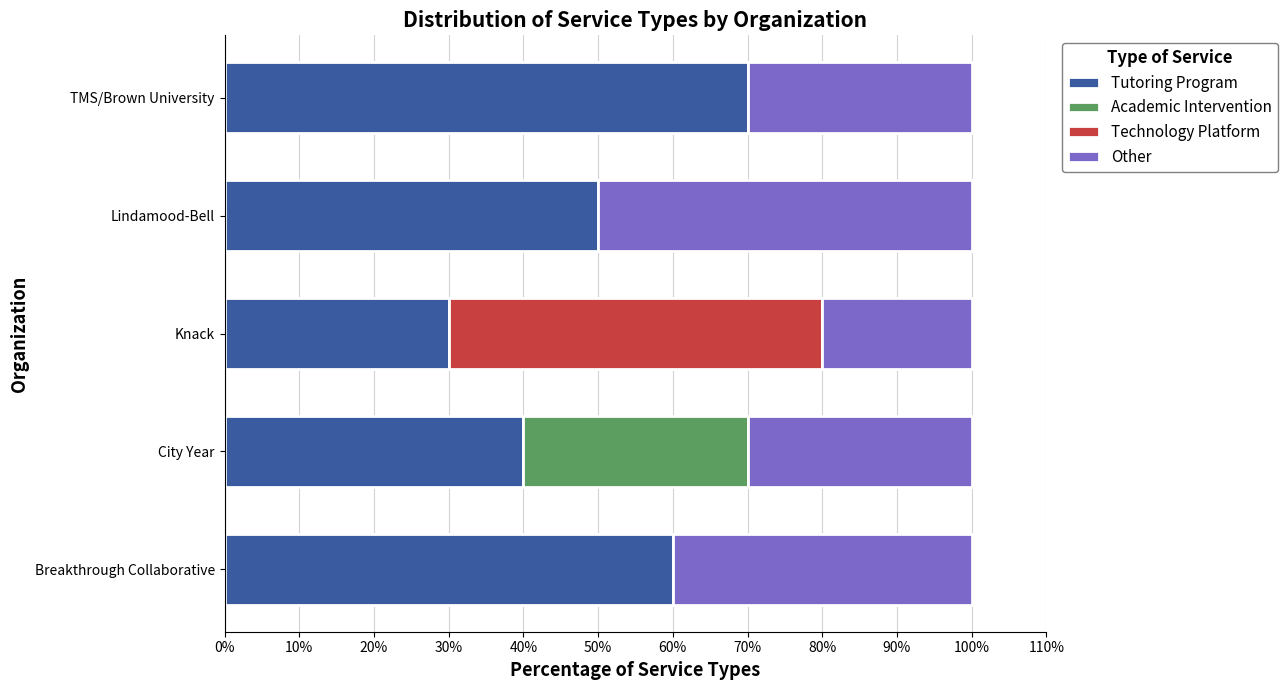

What is the total value across all series at Knack?

100